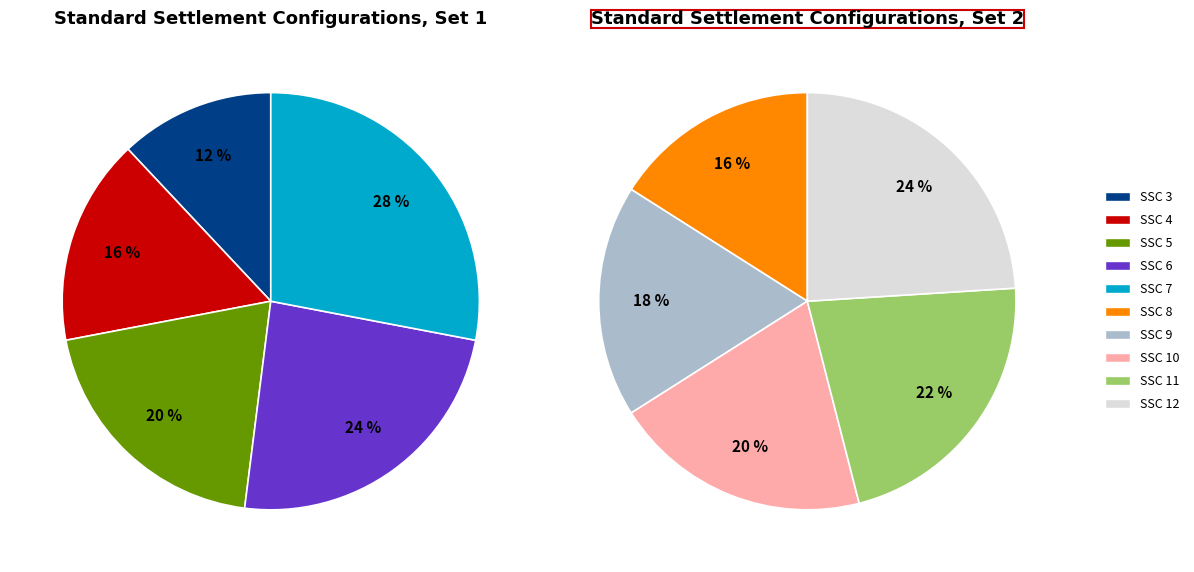

How many segments does this pie chart have?

10